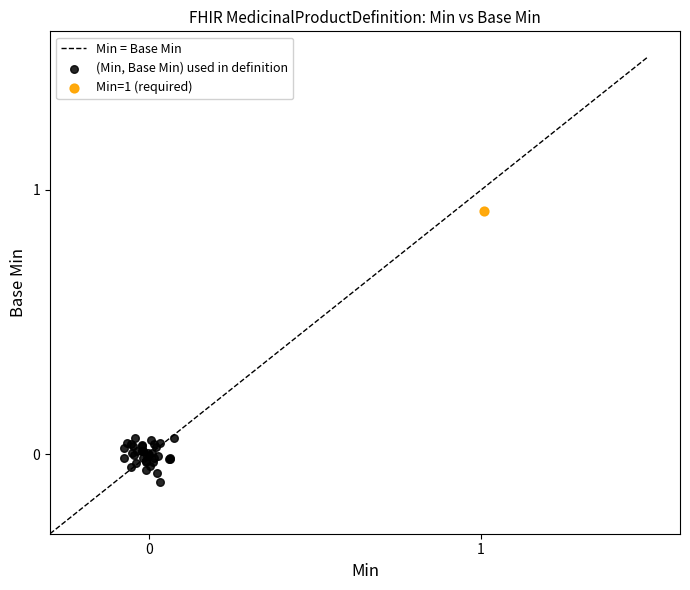

Which series contains the highest Y value?

Min=1 (required)